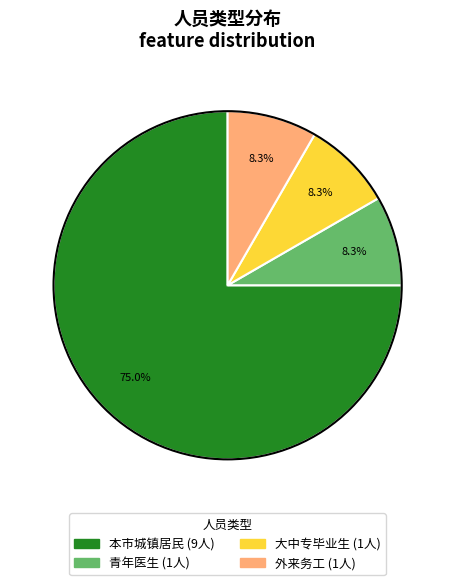

Which category has the biggest portion of the pie?

本市城镇居民